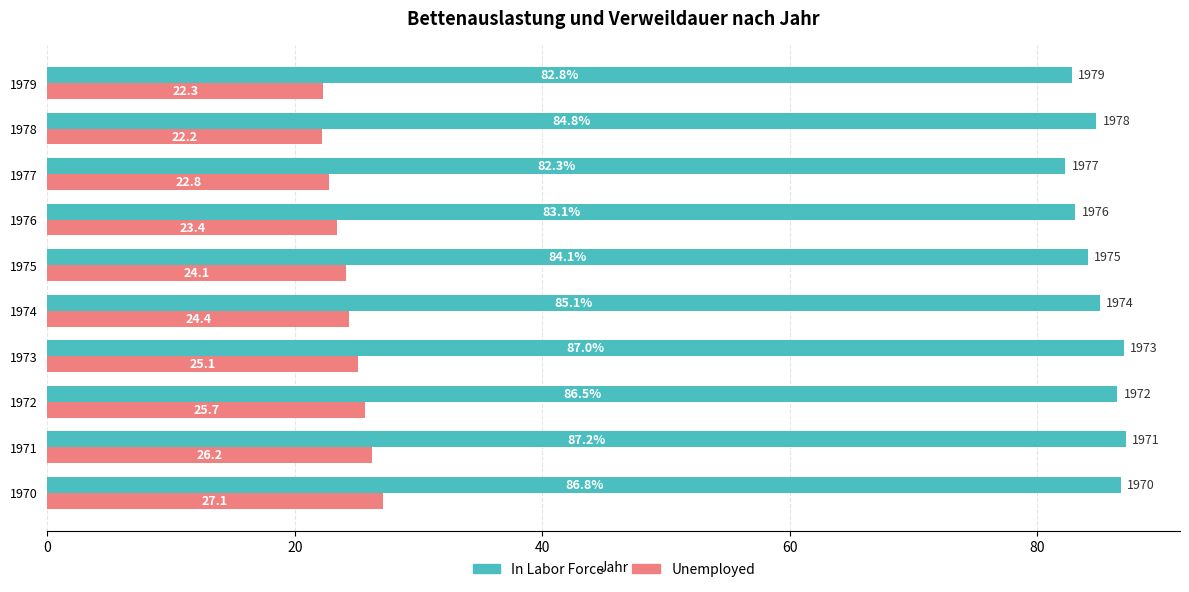

What is the sum of the Unemployed values at 1971 and 1976?

49.6